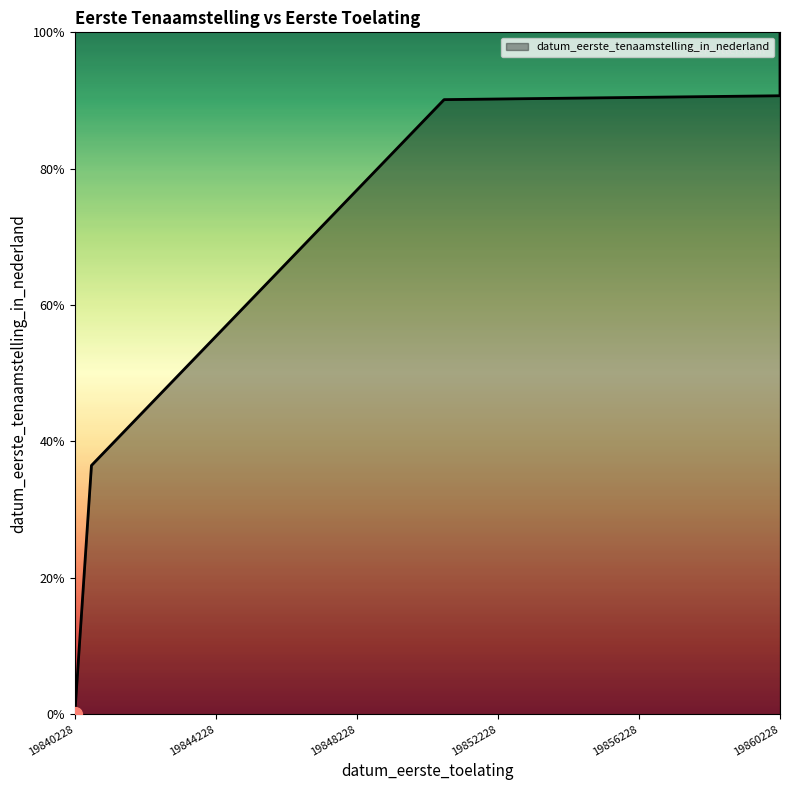

Is it true that the value at 19840701 is 36.5?

True